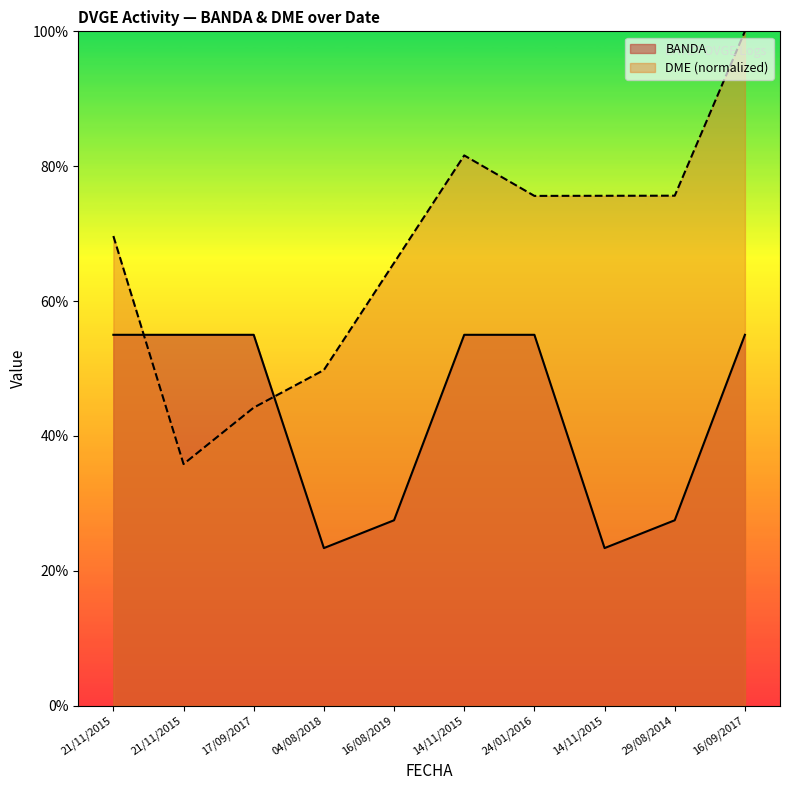

How many interior local valleys does the BANDA series have?

2